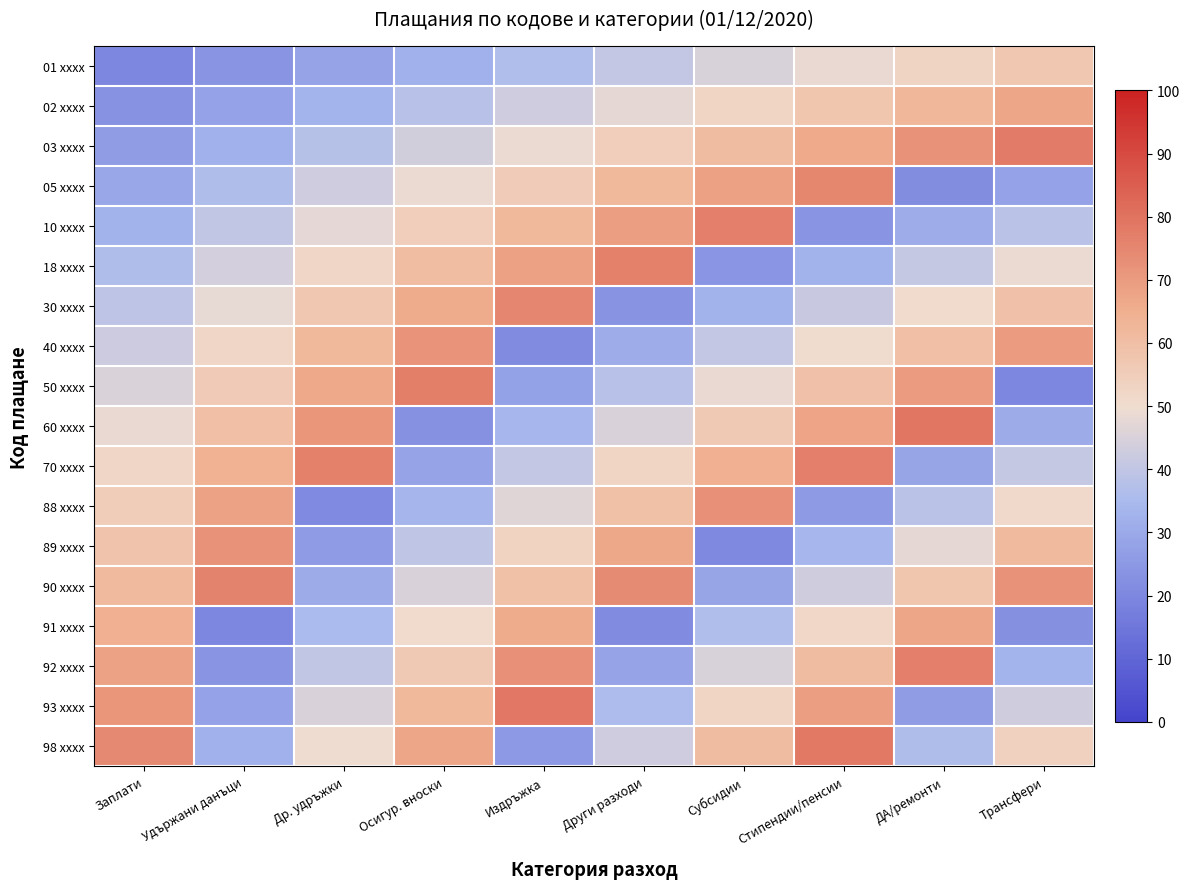

Reading left to right, what are all the values shown in this chart?

01 xxxx: Заплати=20.0	Удържани данъци=24.1	Др. удръжки=28.2	Осигур. вноски=32.3	Издръжка=36.4	Други разходи=40.5	Субсидии=44.6	Стипендии/пенсии=48.7	ДА/ремонти=52.8	Трансфери=56.9
02 xxxx: Заплати=23.2	Удържани данъци=28.1	Др. удръжки=33.0	Осигур. вноски=37.9	Издръжка=42.8	Други разходи=47.7	Субсидии=52.6	Стипендии/пенсии=57.5	ДА/ремонти=62.4	Трансфери=67.3
03 xxxx: Заплати=26.4	Удържани данъци=32.1	Др. удръжки=37.8	Осигур. вноски=43.5	Издръжка=49.2	Други разходи=54.9	Субсидии=60.6	Стипендии/пенсии=66.3	ДА/ремонти=72.0	Трансфери=77.7
05 xxxx: Заплати=29.6	Удържани данъци=36.1	Др. удръжки=42.6	Осигур. вноски=49.1	Издръжка=55.6	Други разходи=62.1	Субсидии=68.6	Стипендии/пенсии=75.1	ДА/ремонти=21.6	Трансфери=28.1
10 xxxx: Заплати=32.8	Удържани данъци=40.1	Др. удръжки=47.4	Осигур. вноски=54.7	Издръжка=62.0	Други разходи=69.3	Субсидии=76.6	Стипендии/пенсии=23.9	ДА/ремонти=31.2	Трансфери=38.5
18 xxxx: Заплати=36.0	Удържани данъци=44.1	Др. удръжки=52.2	Осигур. вноски=60.3	Издръжка=68.4	Други разходи=76.5	Субсидии=24.6	Стипендии/пенсии=32.7	ДА/ремонти=40.8	Трансфери=48.9
30 xxxx: Заплати=39.2	Удържани данъци=48.1	Др. удръжки=57.0	Осигур. вноски=65.9	Издръжка=74.8	Други разходи=23.7	Субсидии=32.6	Стипендии/пенсии=41.5	ДА/ремонти=50.4	Трансфери=59.3
40 xxxx: Заплати=42.4	Удържани данъци=52.1	Др. удръжки=61.8	Осигур. вноски=71.5	Издръжка=21.2	Други разходи=30.9	Субсидии=40.6	Стипендии/пенсии=50.3	ДА/ремонти=60.0	Трансфери=69.7
50 xxxx: Заплати=45.6	Удържани данъци=56.1	Др. удръжки=66.6	Осигур. вноски=77.1	Издръжка=27.6	Други разходи=38.1	Субсидии=48.6	Стипендии/пенсии=59.1	ДА/ремонти=69.6	Трансфери=20.1
60 xxxx: Заплати=48.8	Удържани данъци=60.1	Др. удръжки=71.4	Осигур. вноски=22.7	Издръжка=34.0	Други разходи=45.3	Субсидии=56.6	Стипендии/пенсии=67.9	ДА/ремонти=79.2	Трансфери=30.5
70 xxxx: Заплати=52.0	Удържани данъци=64.1	Др. удръжки=76.2	Осигур. вноски=28.3	Издръжка=40.4	Други разходи=52.5	Субсидии=64.6	Стипендии/пенсии=76.7	ДА/ремонти=28.8	Трансфери=40.9
88 xxxx: Заплати=55.2	Удържани данъци=68.1	Др. удръжки=21.0	Осигур. вноски=33.9	Издръжка=46.8	Други разходи=59.7	Субсидии=72.6	Стипендии/пенсии=25.5	ДА/ремонти=38.4	Трансфери=51.3
89 xxxx: Заплати=58.4	Удържани данъци=72.1	Др. удръжки=25.8	Осигур. вноски=39.5	Издръжка=53.2	Други разходи=66.9	Субсидии=20.6	Стипендии/пенсии=34.3	ДА/ремонти=48.0	Трансфери=61.7
90 xxxx: Заплати=61.6	Удържани данъци=76.1	Др. удръжки=30.6	Осигур. вноски=45.1	Издръжка=59.6	Други разходи=74.1	Субсидии=28.6	Стипендии/пенсии=43.1	ДА/ремонти=57.6	Трансфери=72.1
91 xxxx: Заплати=64.8	Удържани данъци=20.1	Др. удръжки=35.4	Осигур. вноски=50.7	Издръжка=66.0	Други разходи=21.3	Субсидии=36.6	Стипендии/пенсии=51.9	ДА/ремонти=67.2	Трансфери=22.5
92 xxxx: Заплати=68.0	Удържани данъци=24.1	Др. удръжки=40.2	Осигур. вноски=56.3	Издръжка=72.4	Други разходи=28.5	Субсидии=44.6	Стипендии/пенсии=60.7	ДА/ремонти=76.8	Трансфери=32.9
93 xxxx: Заплати=71.2	Удържани данъци=28.1	Др. удръжки=45.0	Осигур. вноски=61.9	Издръжка=78.8	Други разходи=35.7	Субсидии=52.6	Стипендии/пенсии=69.5	ДА/ремонти=26.4	Трансфери=43.3
98 xxxx: Заплати=74.4	Удържани данъци=32.1	Др. удръжки=49.8	Осигур. вноски=67.5	Издръжка=25.2	Други разходи=42.9	Субсидии=60.6	Стипендии/пенсии=78.3	ДА/ремонти=36.0	Трансфери=53.7